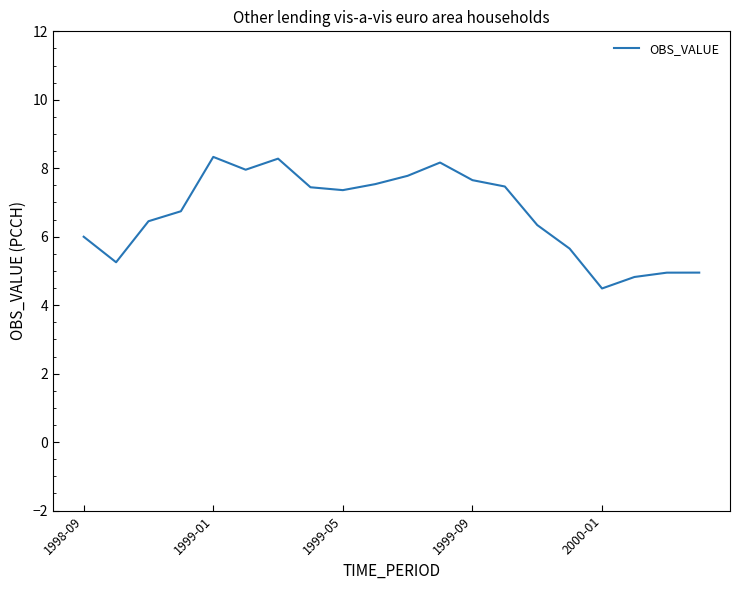

What is the difference between the maximum and minimum values?

3.8